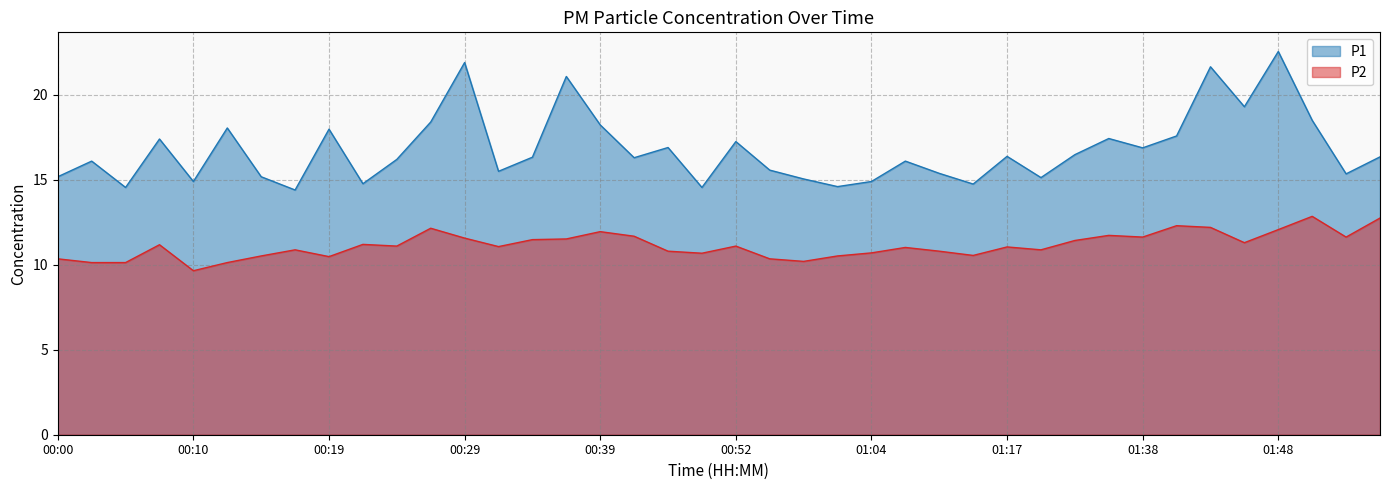

Which series has the largest total across all categories?

P1